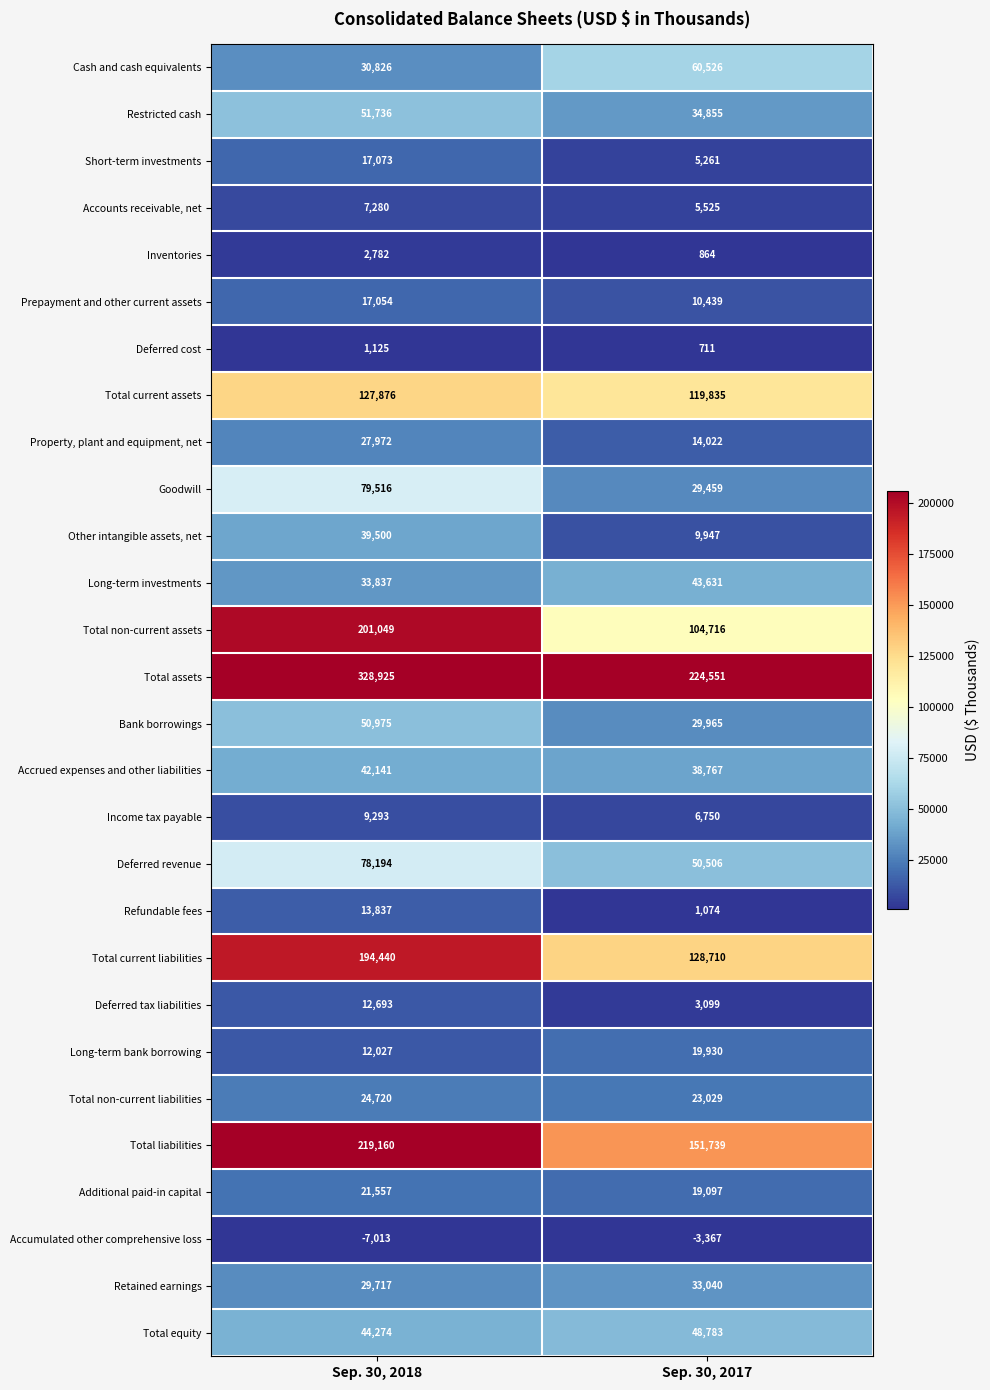

Which series changed the most between Sep. 30, 2018 and Sep. 30, 2017?

Total assets